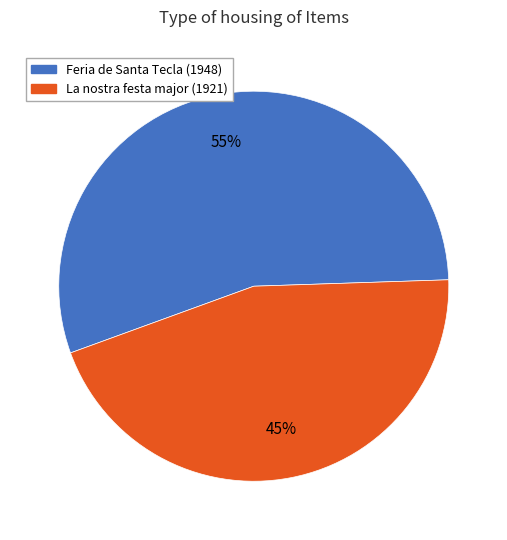

The Feria de Santa Tecla (1948) slice represents 55% of the pie. True or false?

True